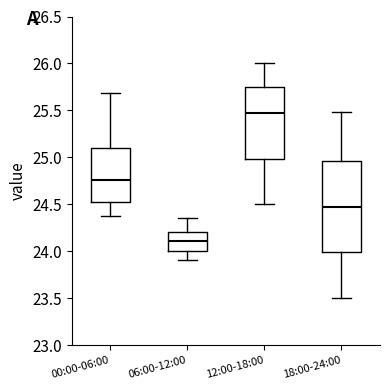

Which box's median line is the highest?

12:00-18:00